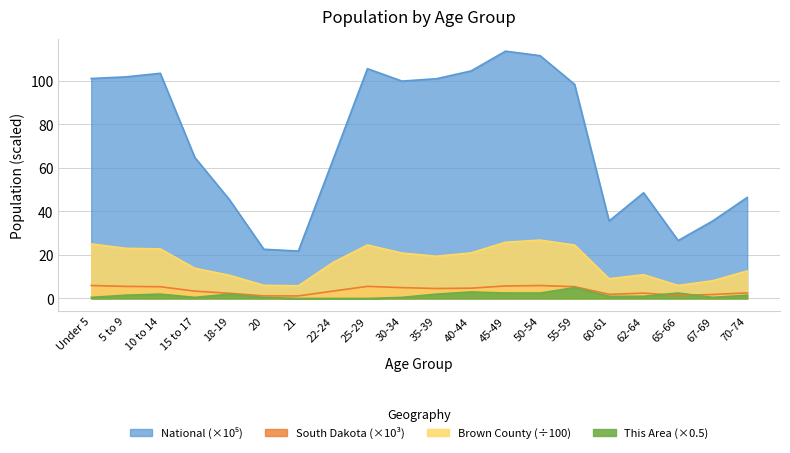

How many data points in National are less than 98?

10